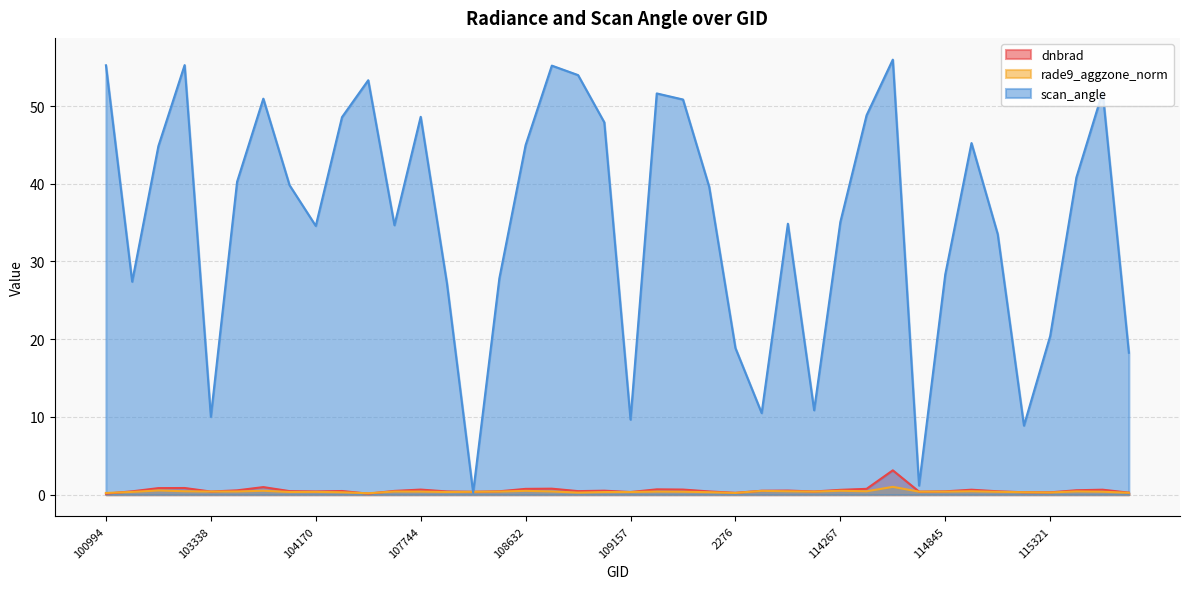

What is the sum of the rade9_aggzone_norm values at 115436 and 115321?

0.7